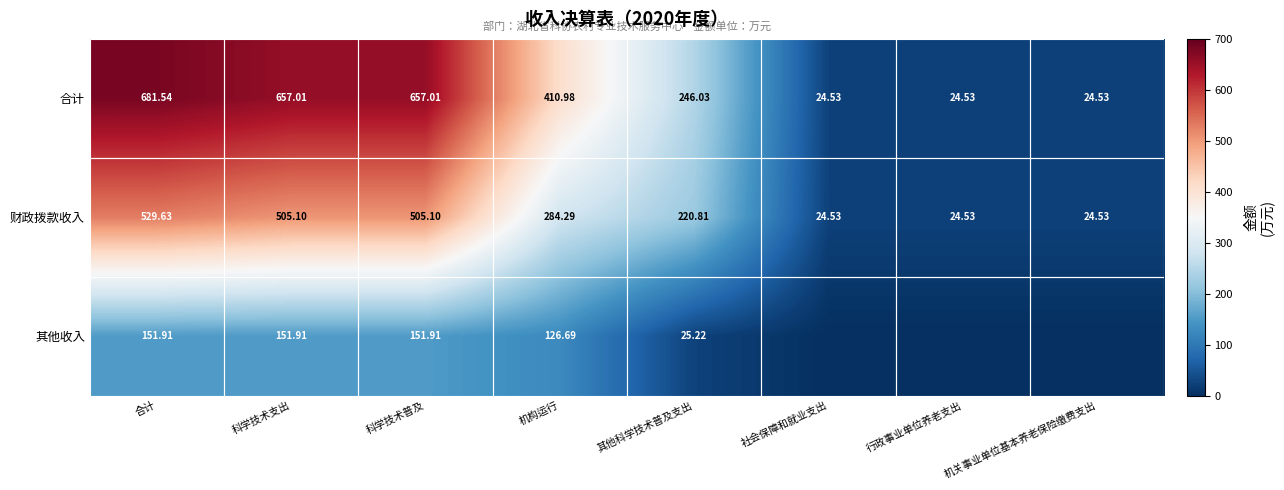

The value of 财政拨款收入 at 机构运行 is 382.9. True or false?

False